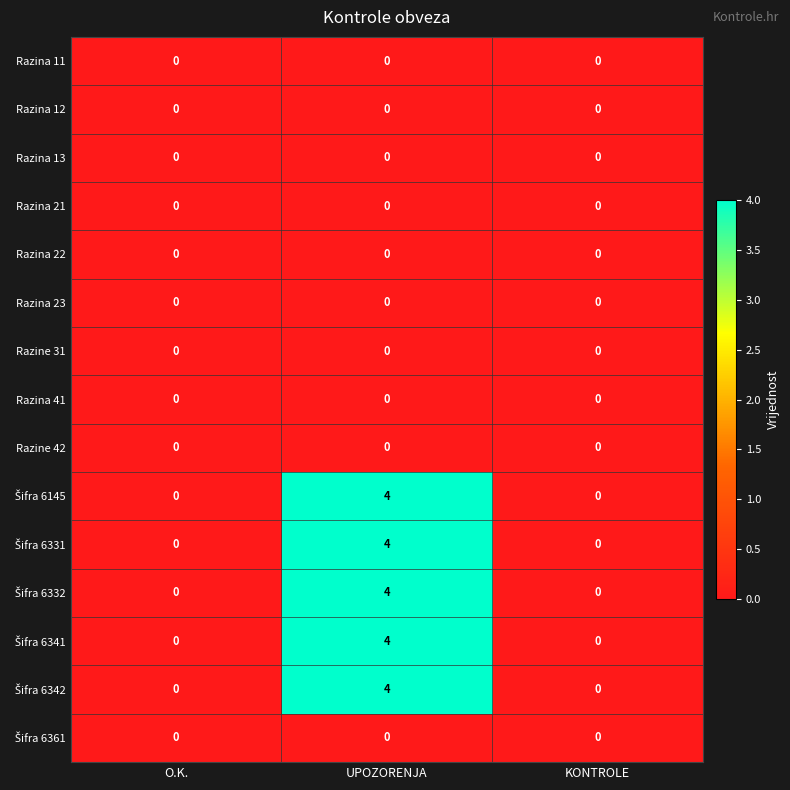

Is it true that Razina 21 equals 0 at O.K.?

True